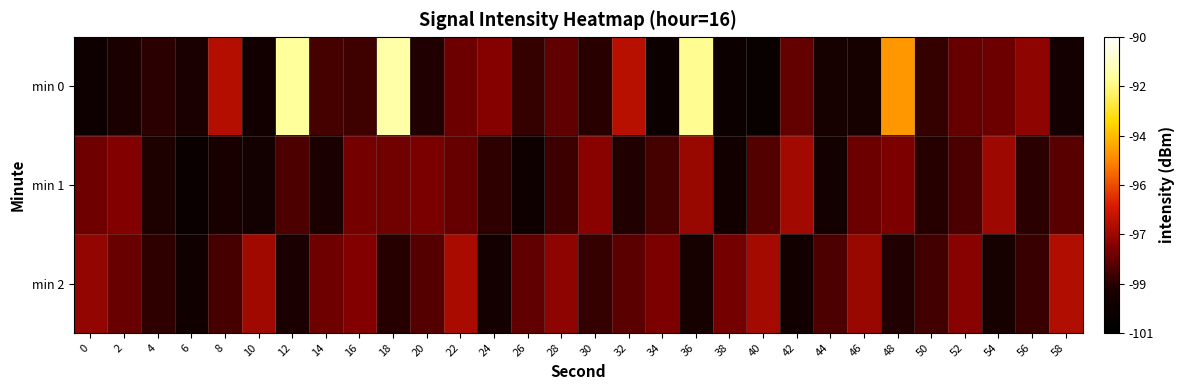

At which category does the chart reach its minimum across all series?

40